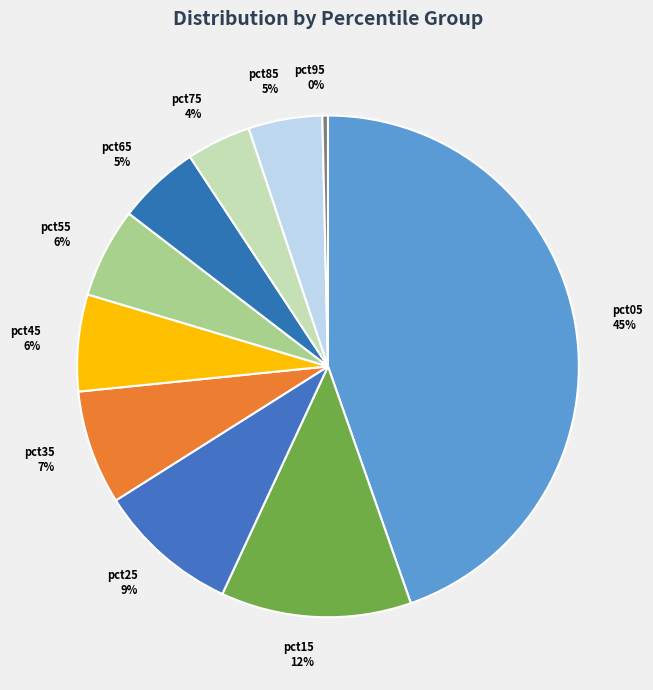

True or false: pct15 accounts for 1% of the total.

False